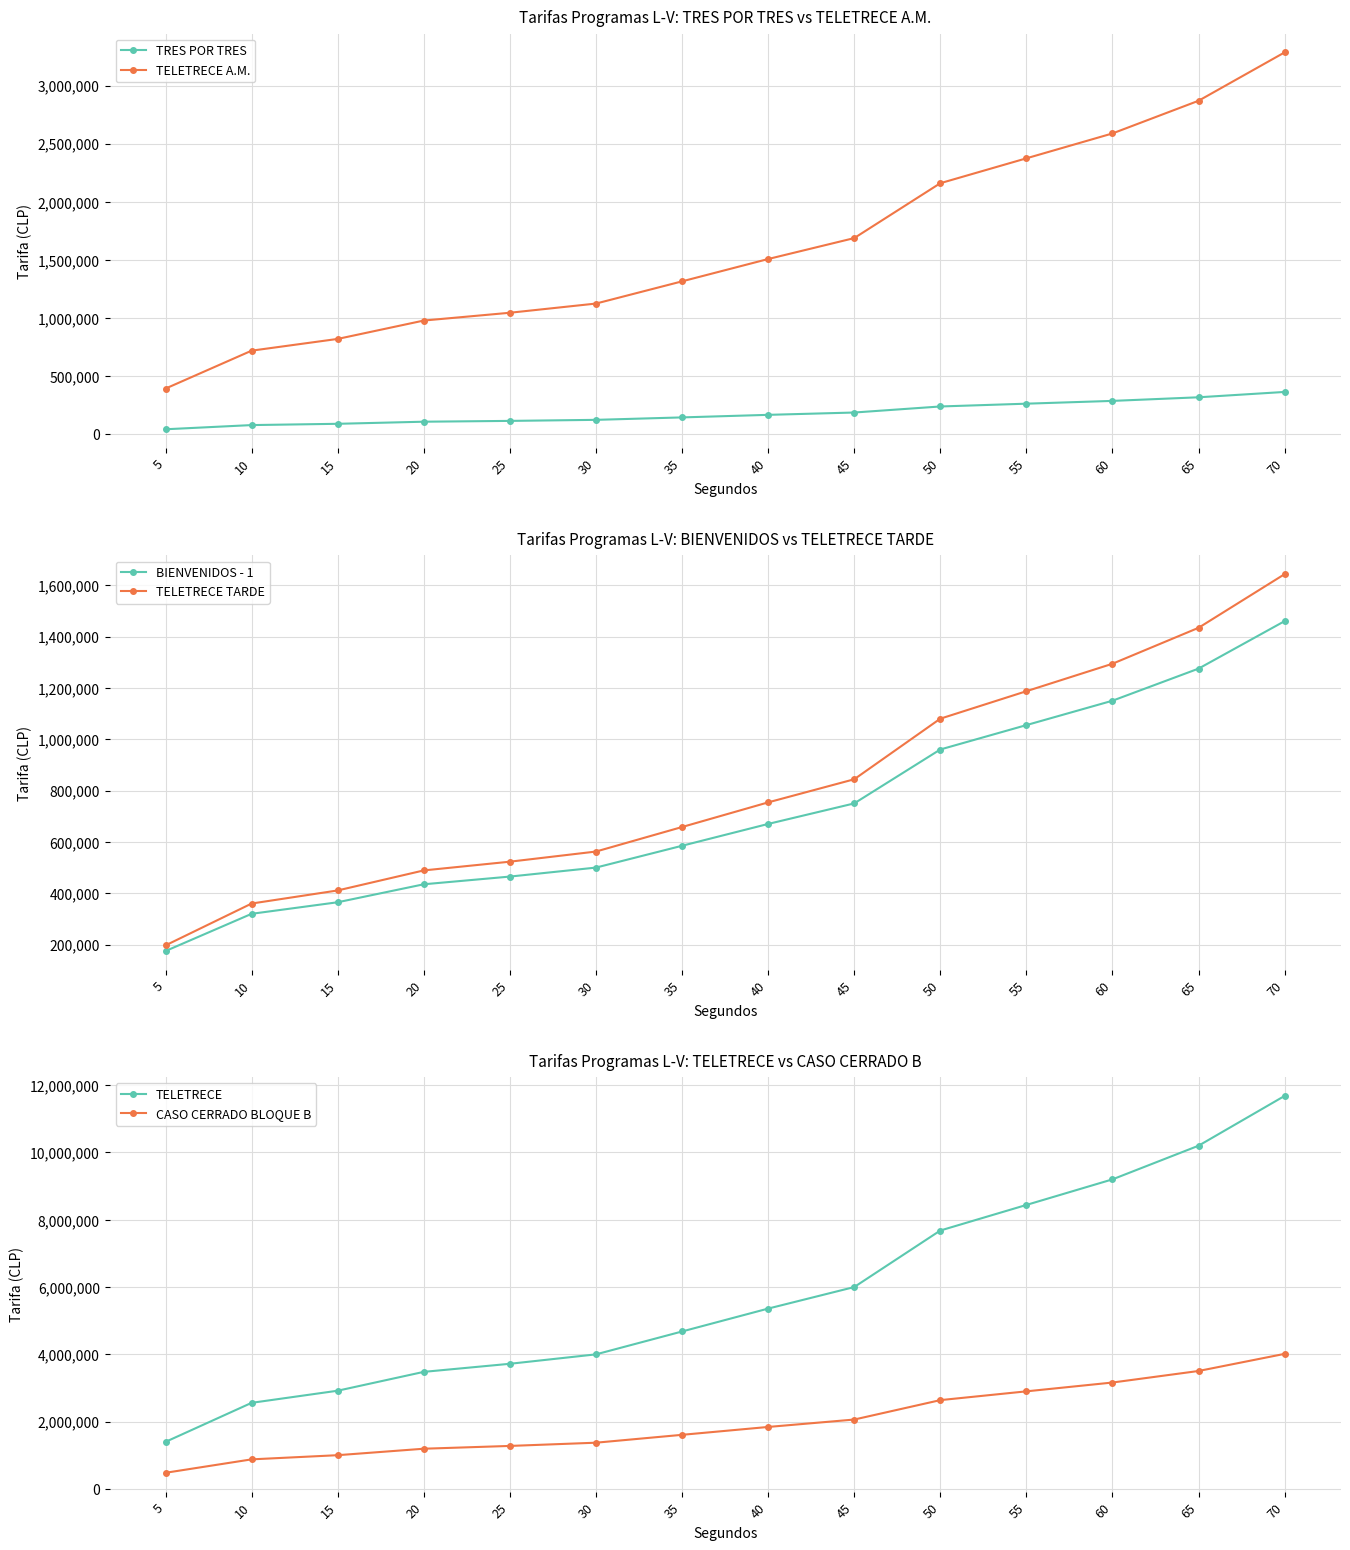

Reading left to right, list all the values displayed in this chart.

TRES POR TRES: 44000	80000	91000	109000	116000	125000	146000	168000	188000	240000	264000	288000	319000	365000
TELETRECE A.M.: 394000	720000	821000	979000	1046000	1125000	1316000	1508000	1688000	2160000	2374000	2588000	2869000	3285000
BIENVENIDOS - 1: 175000	320000	365000	435000	465000	500000	585000	670000	750000	960000	1055000	1150000	1275000	1460000
TELETRECE TARDE: 197000	360000	411000	489000	523000	562500	658000	754000	844000	1080000	1187000	1294000	1434000	1643000
TELETRECE: 1400000	2560000	2920000	3480000	3720000	4000000	4680000	5360000	6000000	7680000	8440000	9200000	10200000	11680000
CASO CERRADO BLOQUE B: 481000	880000	1004000	1196000	1279000	1375000	1609000	1843000	2063000	2640000	2901000	3163000	3506000	4015000